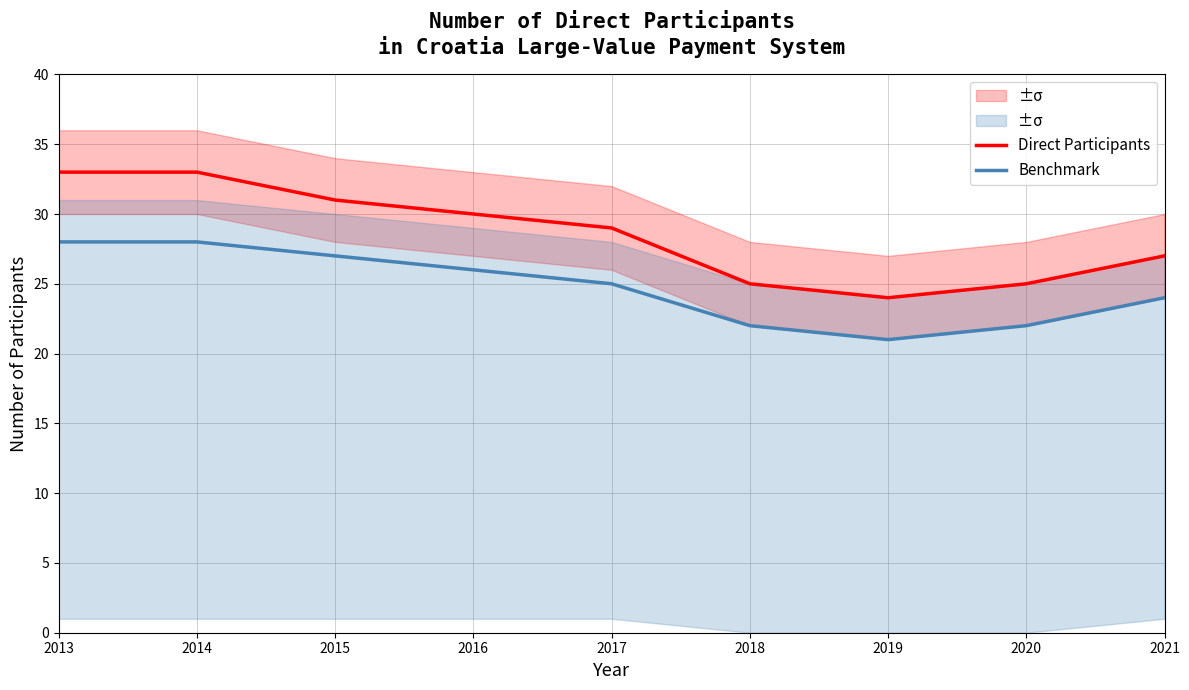

Is it true that Direct Participants equals 45 at 2017?

False